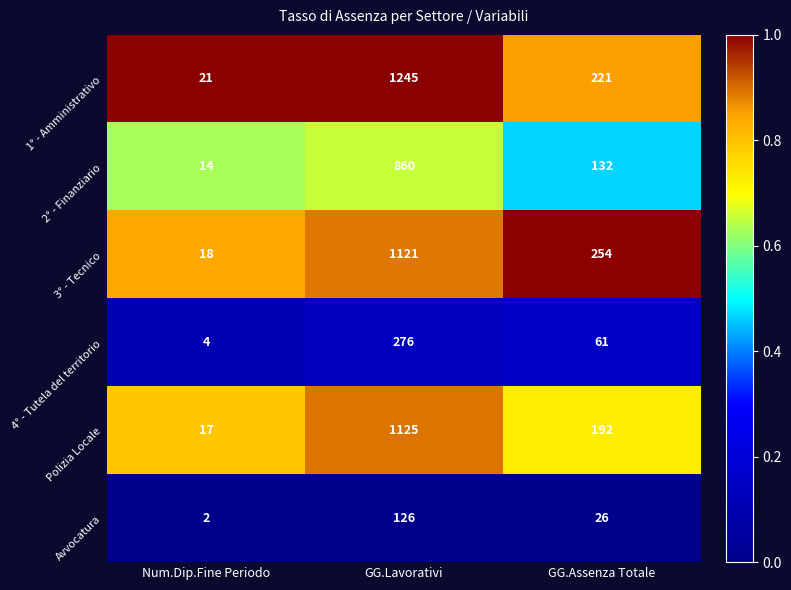

Which series has the largest total across all categories?

1° - Amministrativo